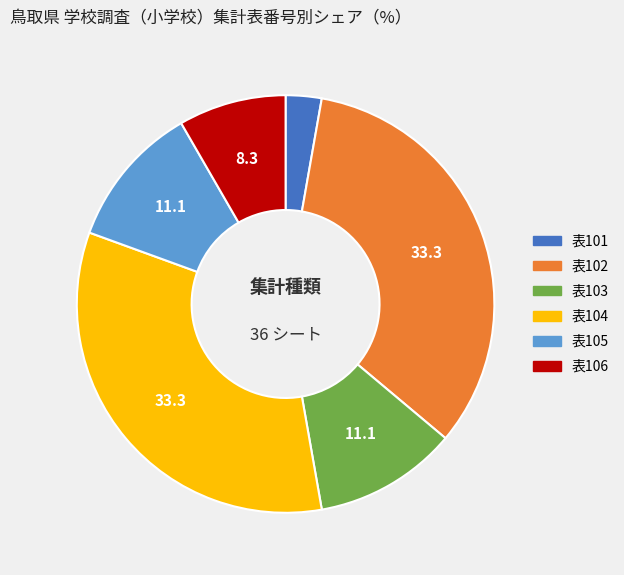

Is there any slice that represents more than half of the pie?

No